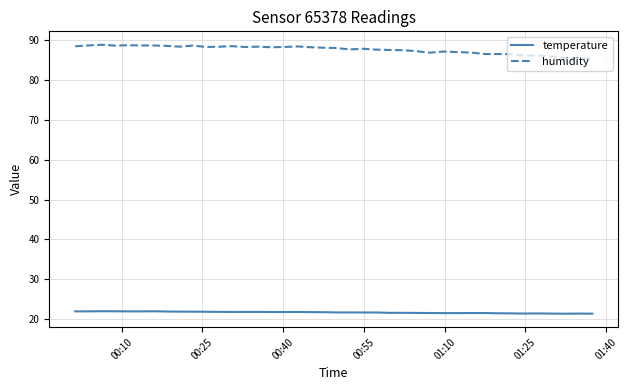

Which series has the widest spread of values?

humidity